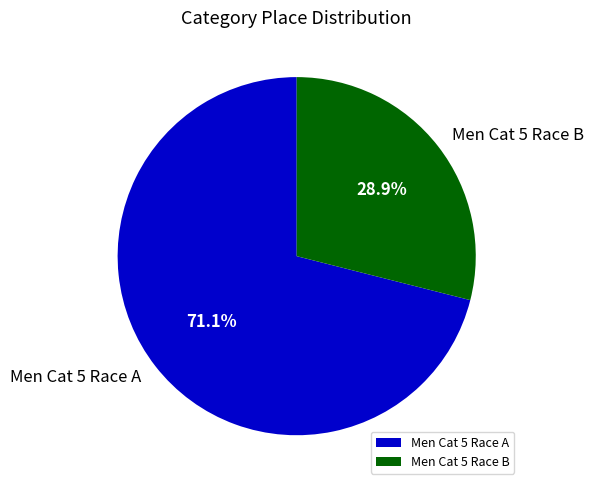

What is the largest slice in the pie chart?

Men Cat 5 Race A